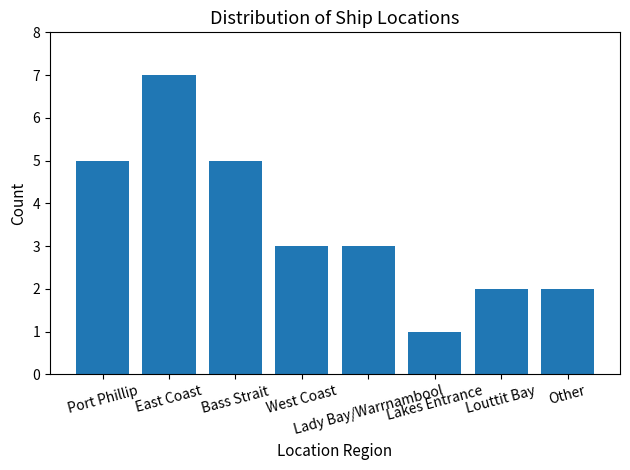

What is the ratio of the value at Lady Bay/Warrnambool to the value at West Coast?

1.0